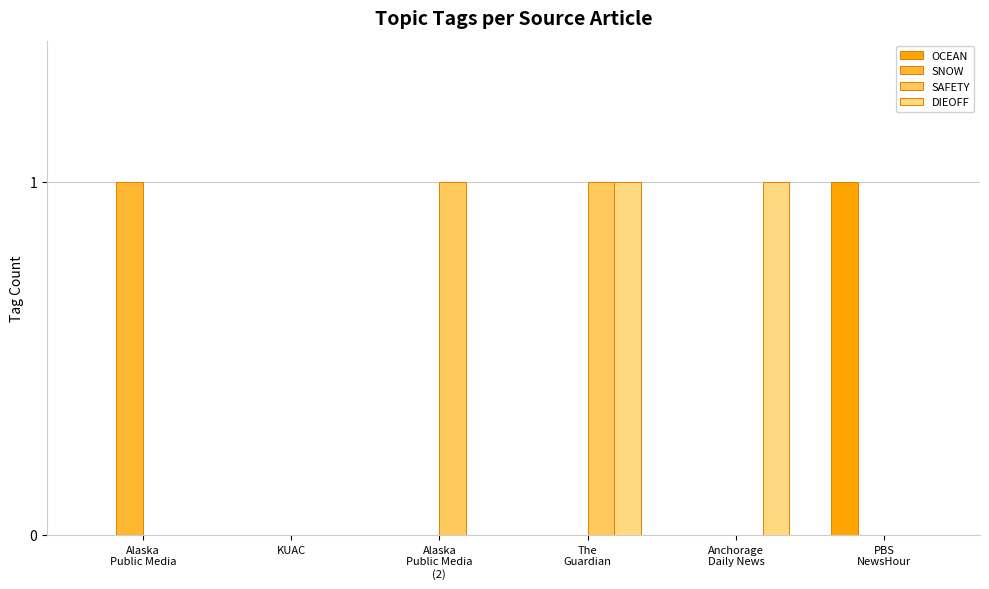

How many categories are shown in the chart?

6